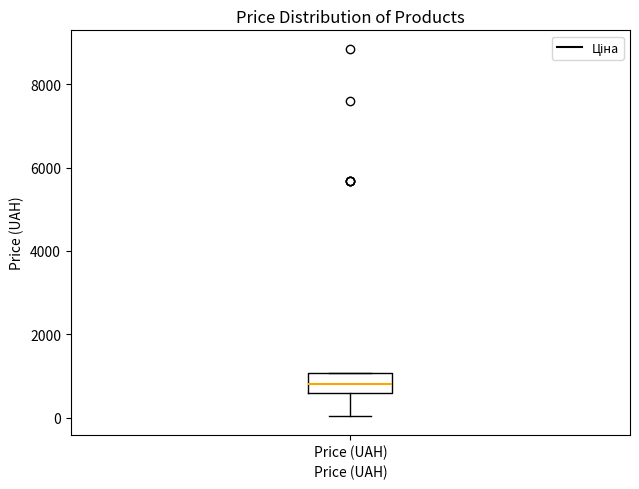

Where does the lower whisker of the box for Price (UAH) end on the y-axis? The values are not printed on the chart, so give them approximately, as read against the axis.

0